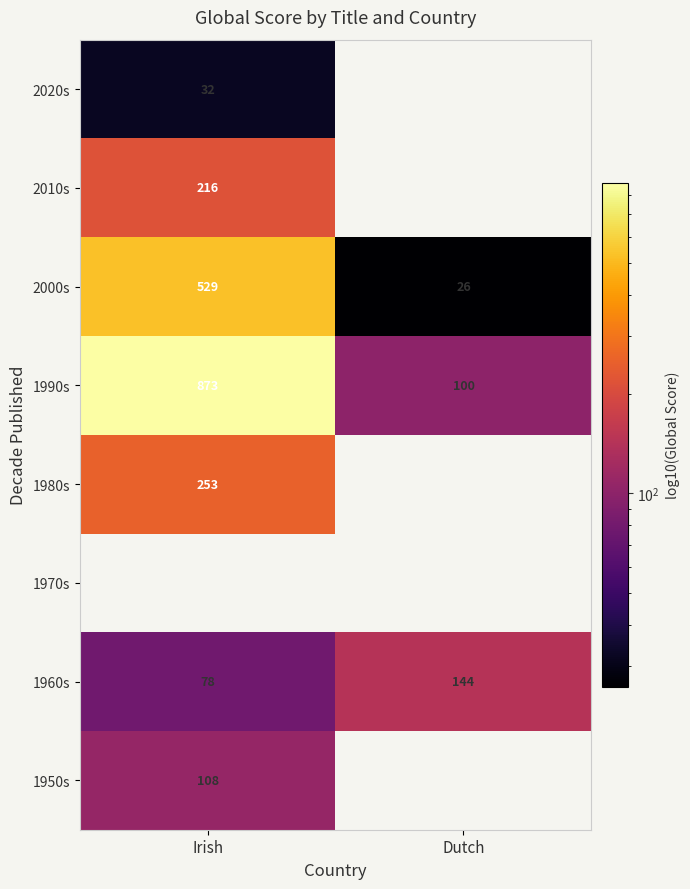

List the labels in order of 2000s value, largest first.

Irish, Dutch